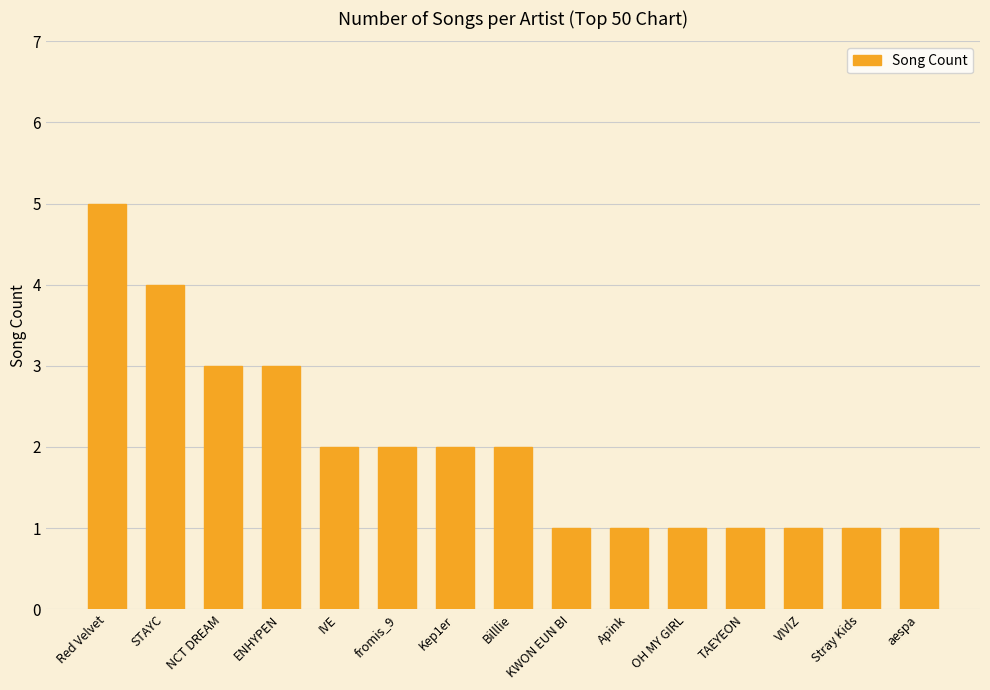

Does the chart contain stacked bars?

No